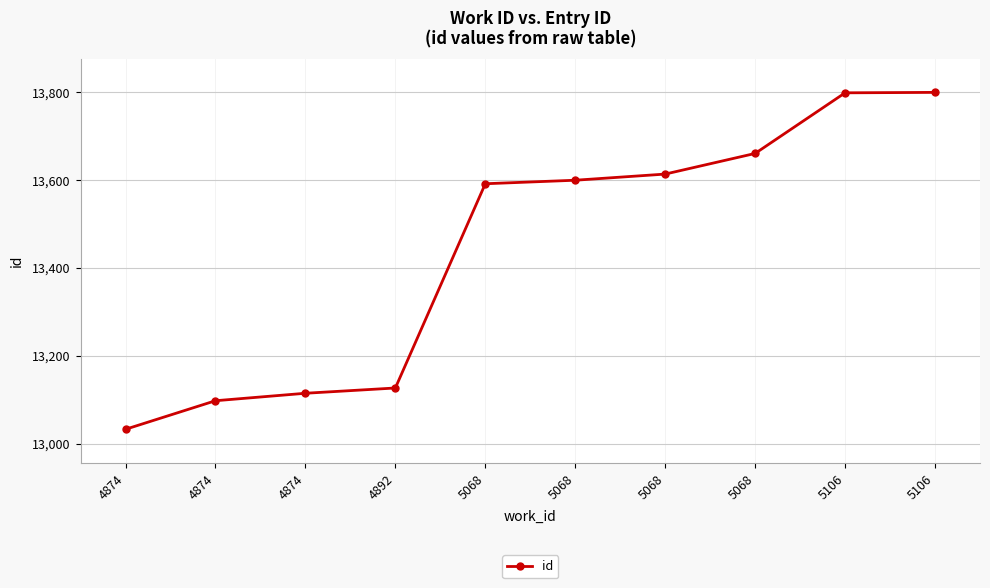

List the labels in order of value, smallest first.

4874, 4874, 4874, 4892, 5068, 5068, 5068, 5068, 5106, 5106